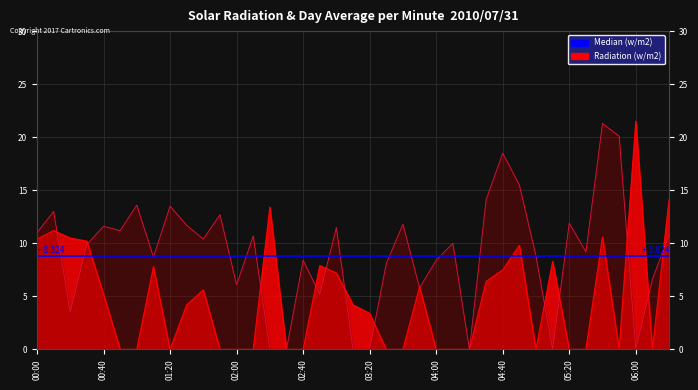

At 2010/07/31 04:10, list the series in order from smallest to largest.

Radiation (w/m2), Median (w/m2)